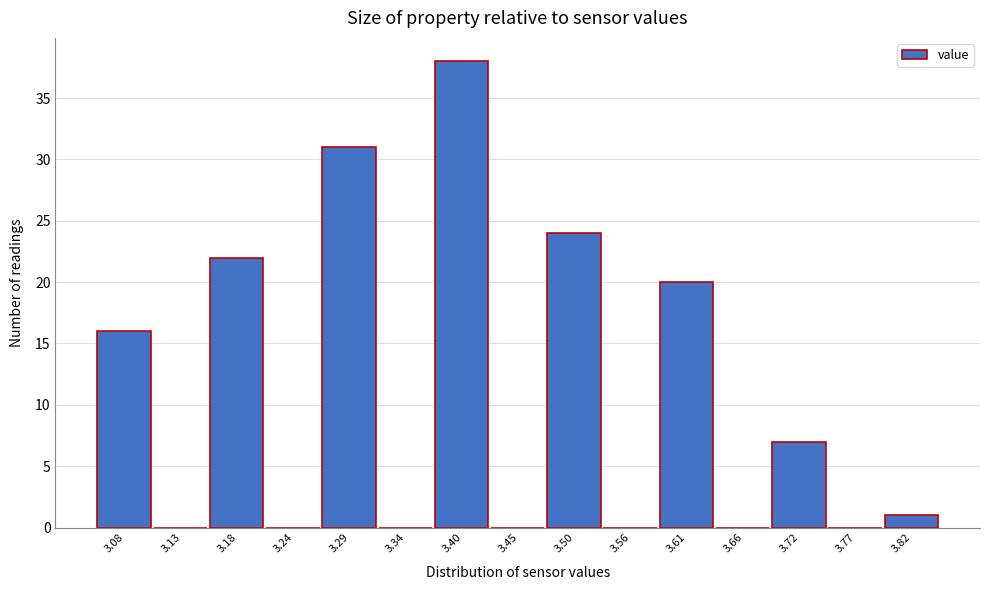

Reading left to right, transcribe this chart: for each bar, give the range it covers on the x-axis and its height. Neither the bar edges nor the heights are printed on the chart, so give them approximately, as read against the axes.

3.05 to 3.10: 16
3.10 to 3.16: 0
3.16 to 3.21: 22
3.21 to 3.26: 0
3.26 to 3.32: 31
3.32 to 3.37: 0
3.37 to 3.42: 38
3.42 to 3.48: 0
3.48 to 3.53: 24
3.53 to 3.58: 0
3.58 to 3.64: 20
3.64 to 3.69: 0
3.69 to 3.74: 7
3.74 to 3.80: 0
3.80 to 3.85: 1